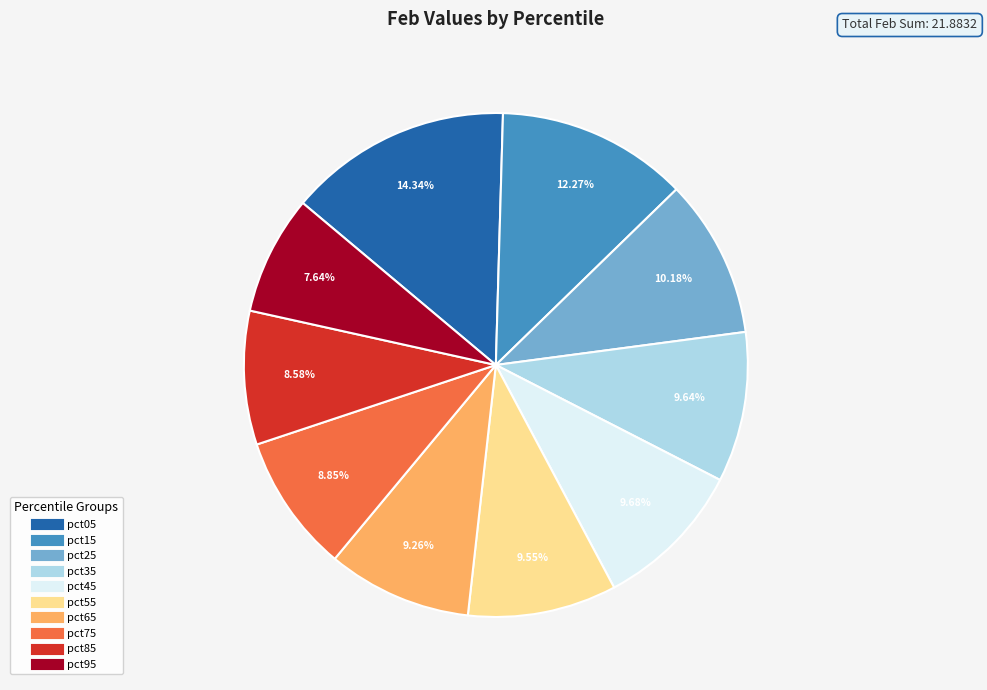

What is the smallest slice in the pie chart?

pct95